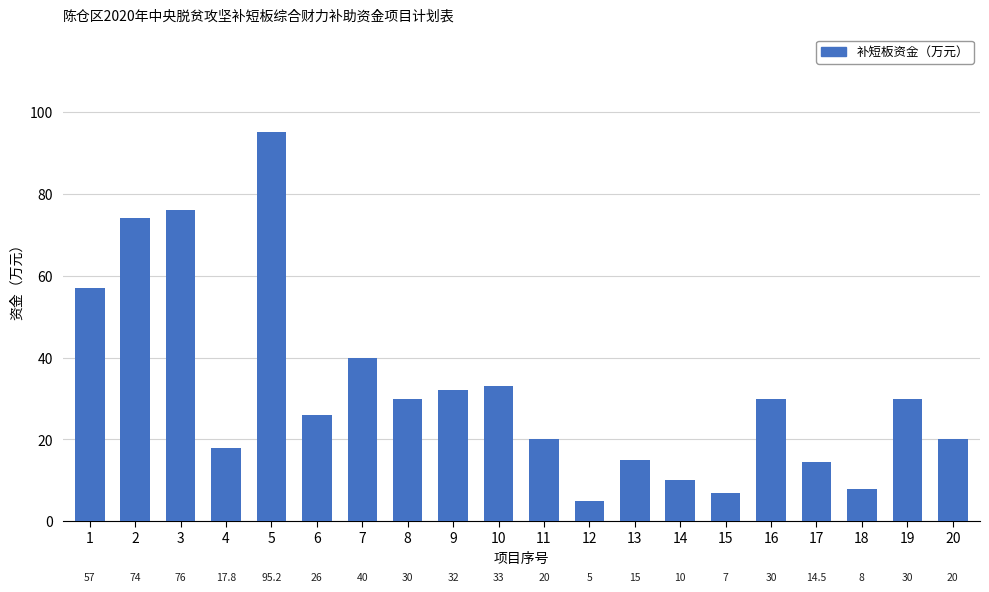

Reading left to right, what are all the values shown in this chart?

1=57.0	2=74.0	3=76.0	4=17.8	5=95.2	6=26.0	7=40.0	8=30.0	9=32.0	10=33.0	11=20.0	12=5.0	13=15.0	14=10.0	15=7.0	16=30.0	17=14.5	18=8.0	19=30.0	20=20.0